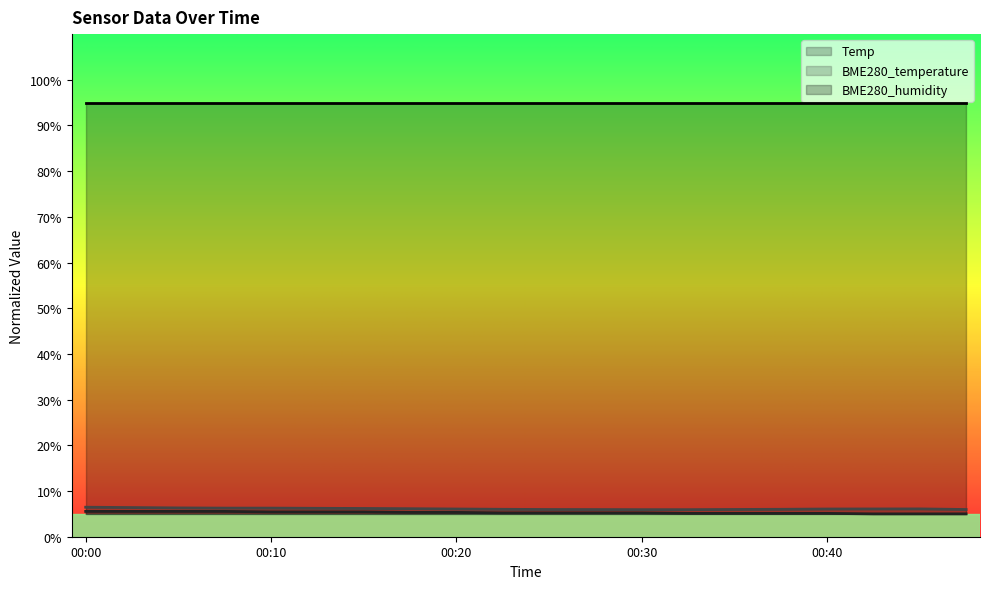

What is the spread (max minus min) of values at 00:40?

89.9